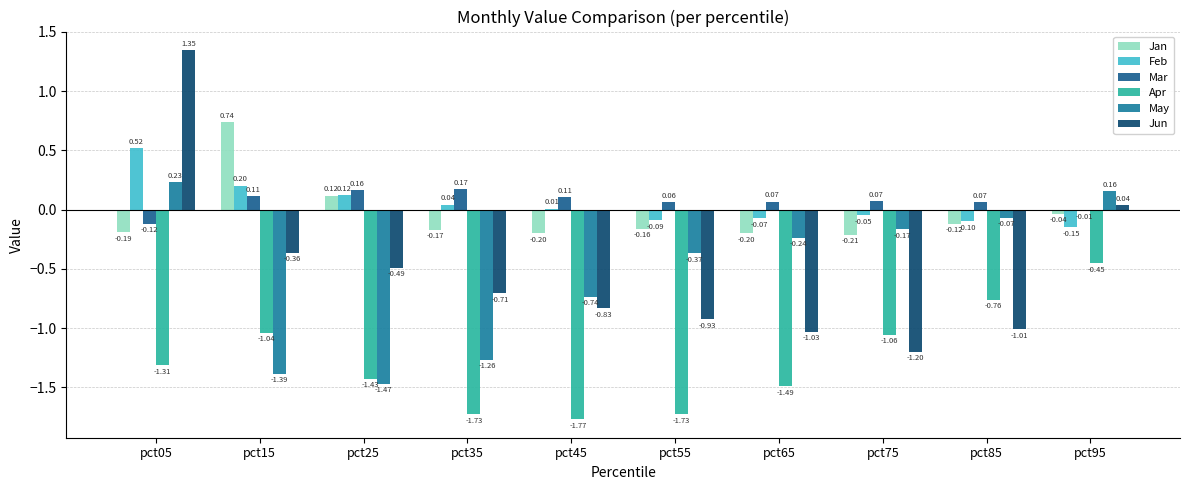

Reading left to right, transcribe all the data shown in this chart.

Jan: -0.2	0.7	0.1	-0.2	-0.2	-0.2	-0.2	-0.2	-0.1	-0.0
Feb: 0.5	0.2	0.1	0.0	0.0	-0.1	-0.1	-0.0	-0.1	-0.1
Mar: -0.1	0.1	0.2	0.2	0.1	0.1	0.1	0.1	0.1	-0.0
Apr: -1.3	-1.0	-1.4	-1.7	-1.8	-1.7	-1.5	-1.1	-0.8	-0.5
May: 0.2	-1.4	-1.5	-1.3	-0.7	-0.4	-0.2	-0.2	-0.1	0.2
Jun: 1.3	-0.4	-0.5	-0.7	-0.8	-0.9	-1.0	-1.2	-1.0	0.0